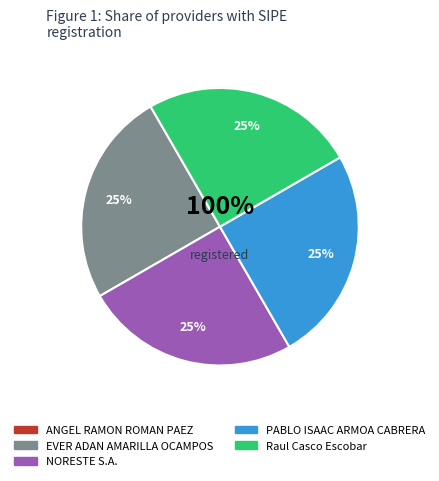

To the nearest percent, what is the average slice percentage?

20%